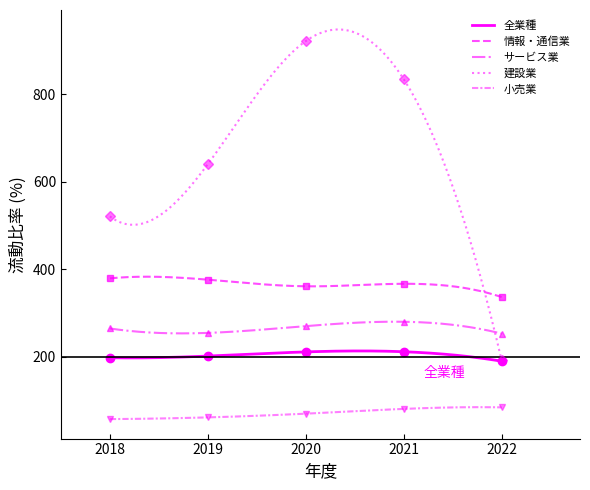

What is the difference between the maximum and minimum values in the 全業種 series?

23.4